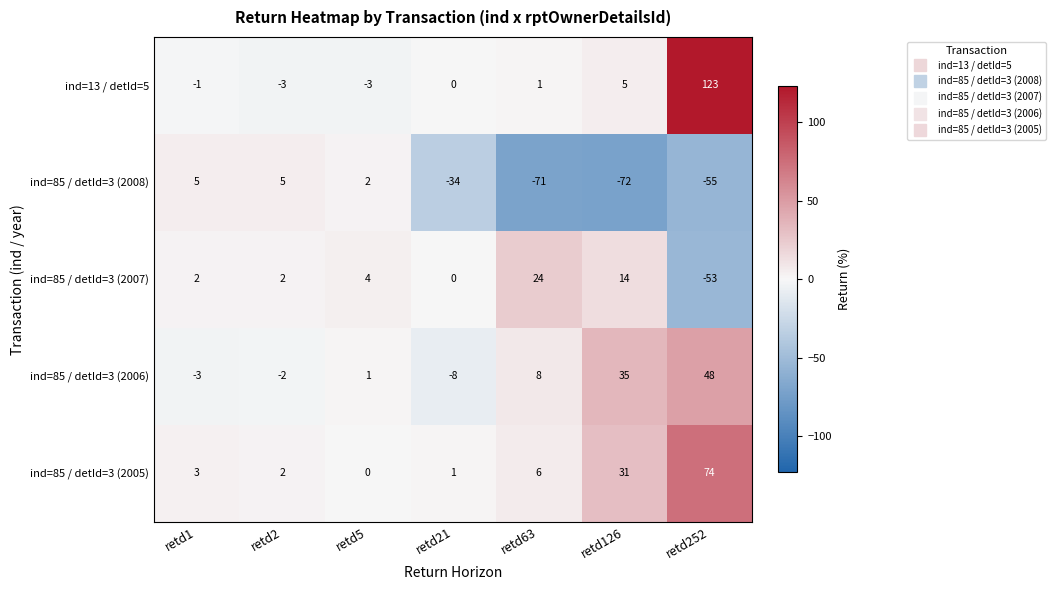

True or false: ind=13 / detId=5 has a value of 123 at retd252.

True